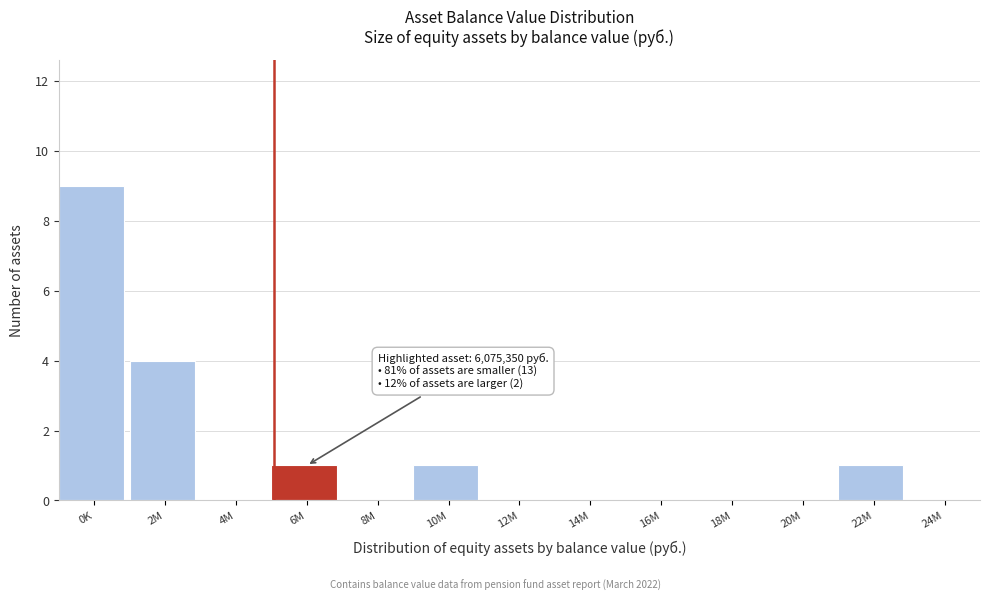

Reading left to right, what are all the values shown in this chart?

0K=9	2M=4	4M=0	6M=1	8M=0	10M=1	12M=0	14M=0	16M=0	18M=0	20M=0	22M=1	24M=0